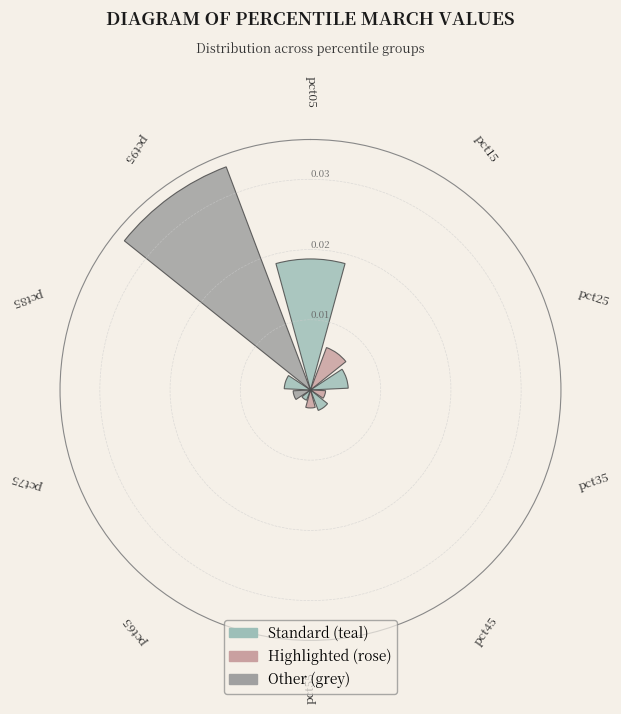

Count the number of categories in the chart.

10